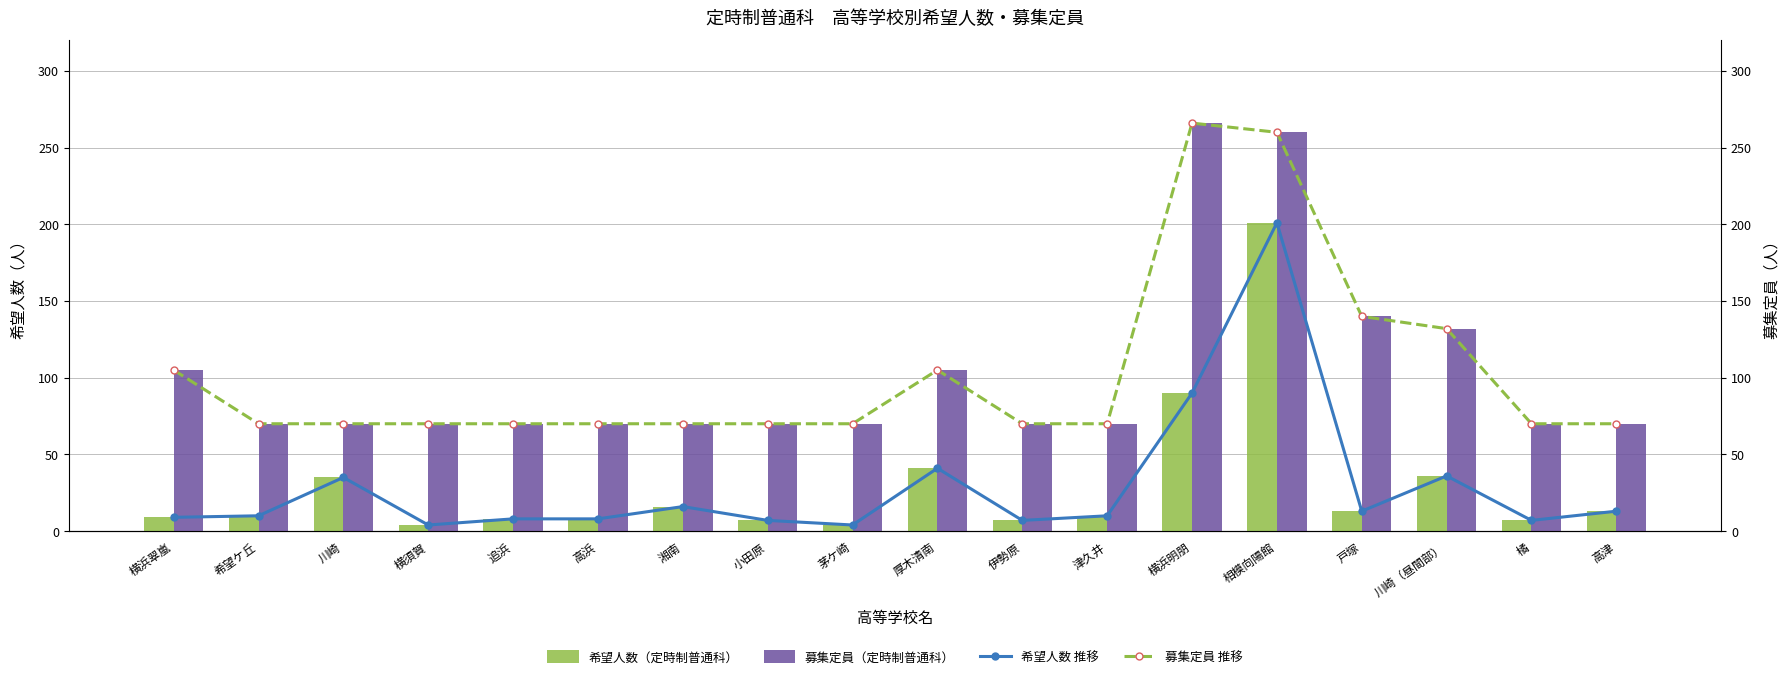

Is it true that 募集定員（定時制普通科） equals 132 at 川崎（昼間部）?

True